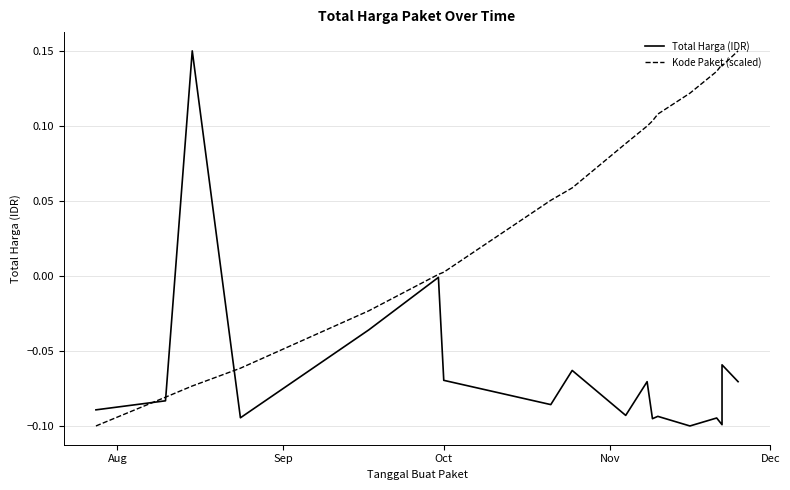

What is the sum of all Total Harga (IDR) values?

-1.1